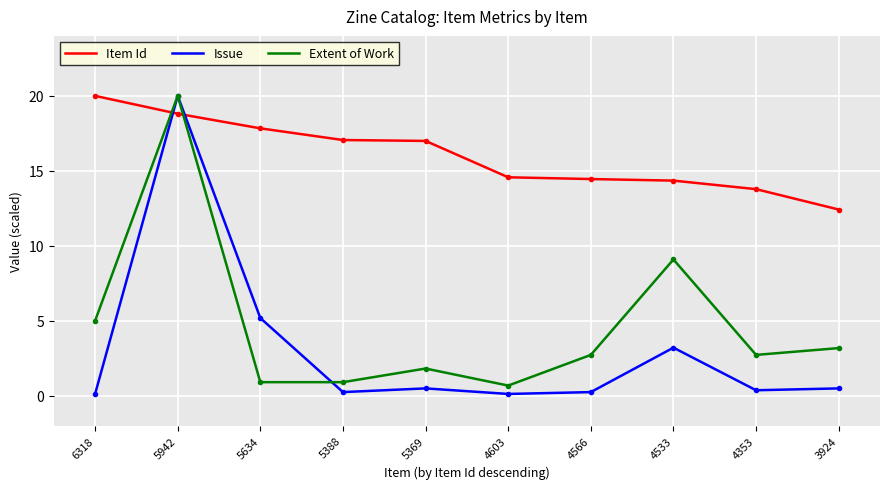

The value of Extent of Work at 6318 is 5.0. True or false?

True